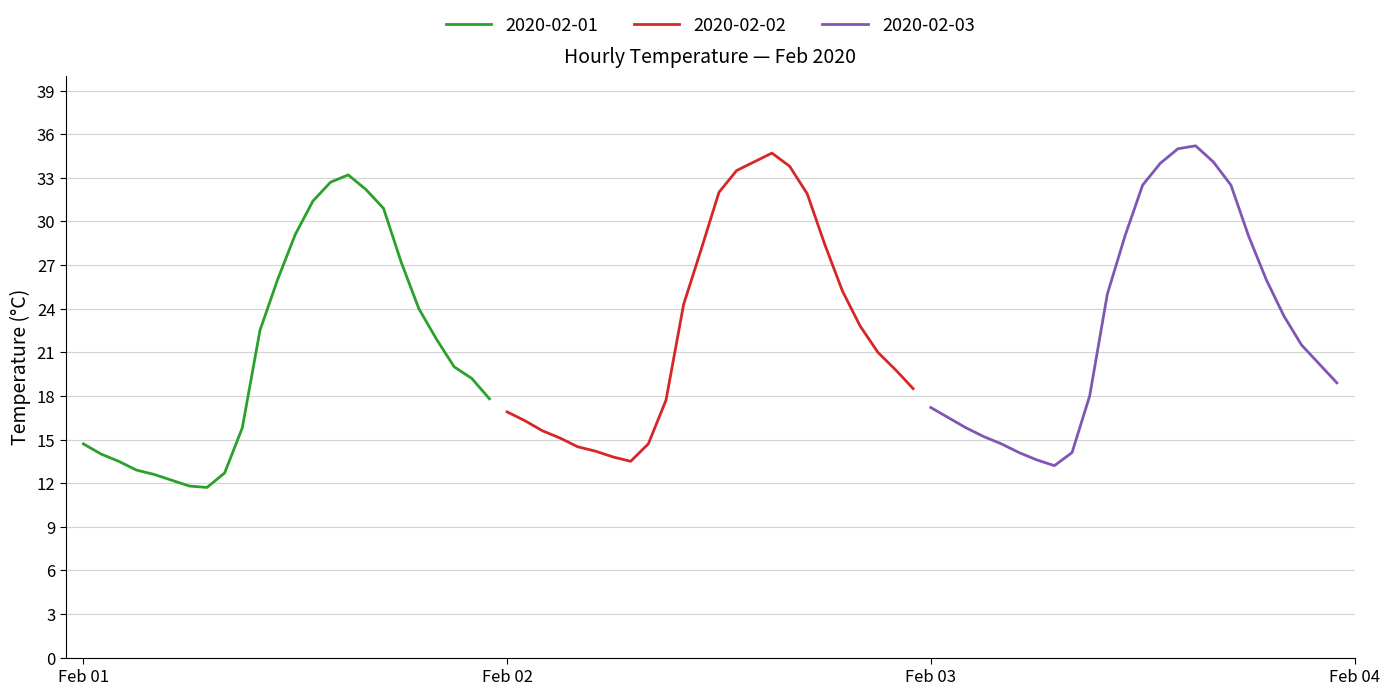

What is the maximum value for 2020-02-03?

35.2